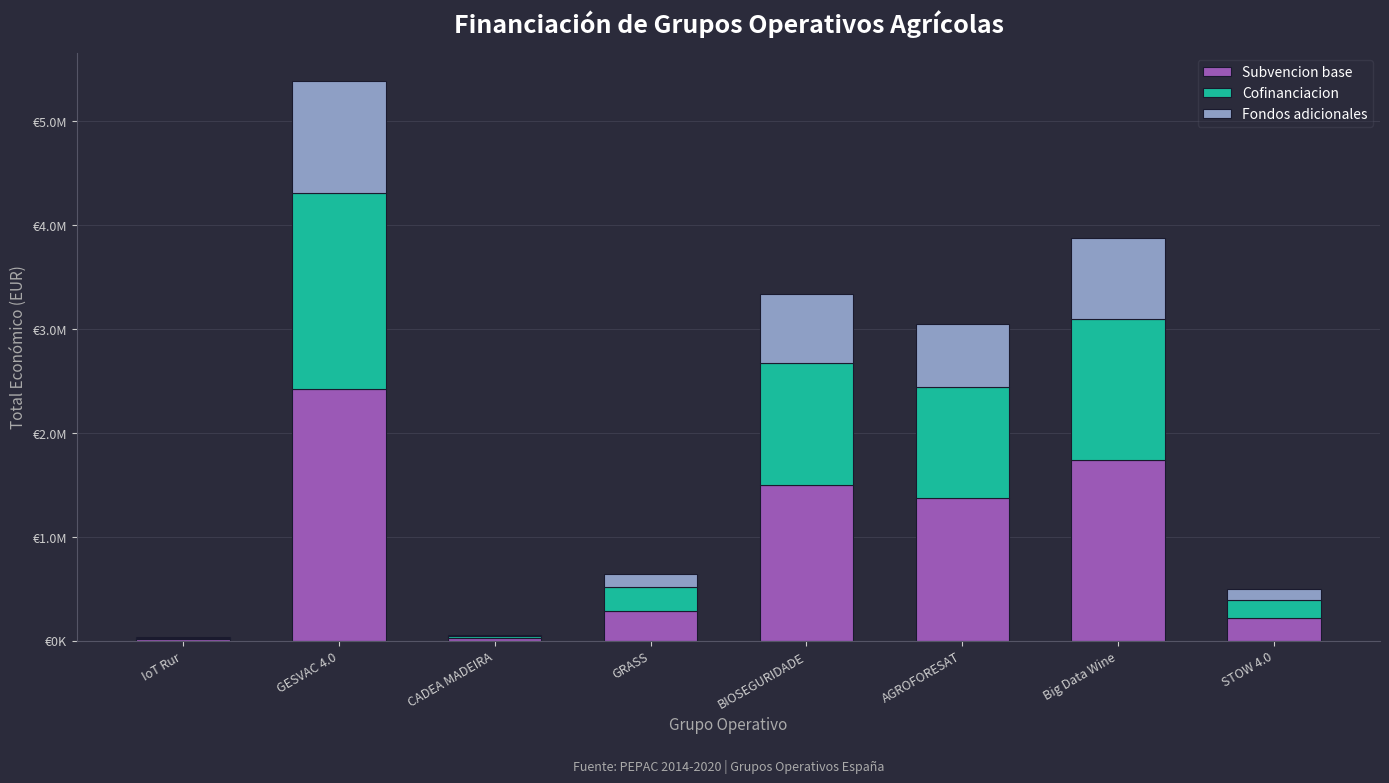

Where is Fondos adicionales nearest to the value 542389?

AGROFORESAT